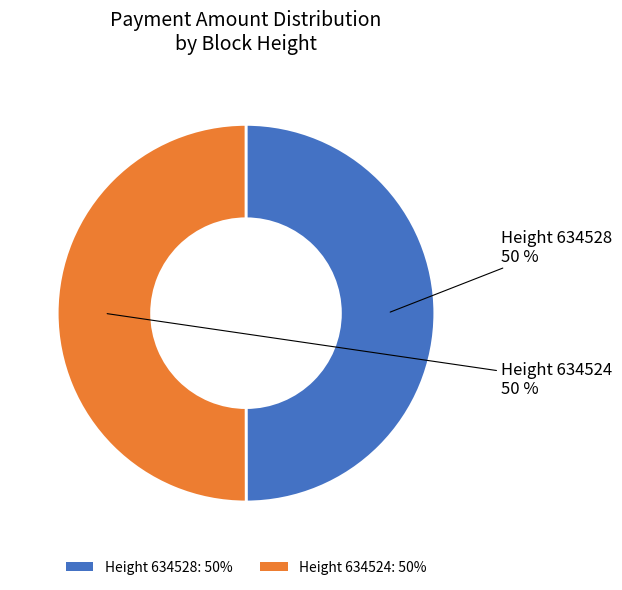

The Height 634528: 50% slice represents 64% of the pie. True or false?

False